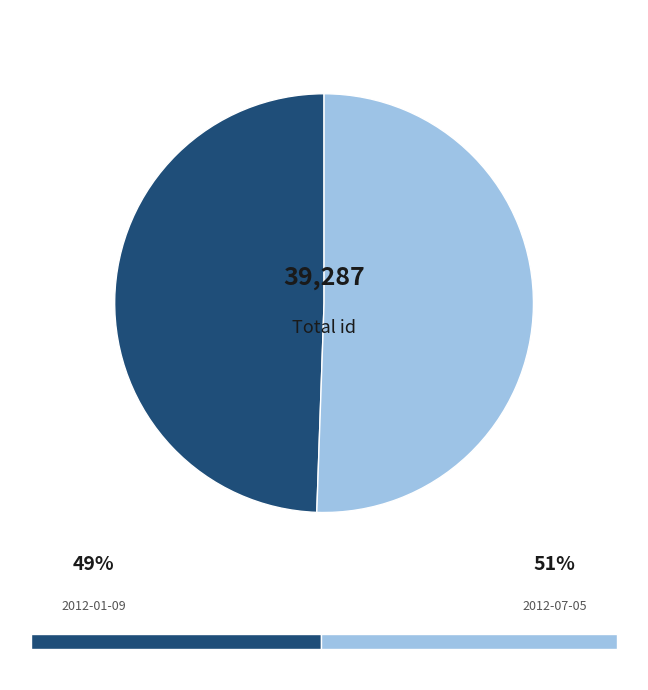

Is there any slice that represents more than half of the pie?

Yes